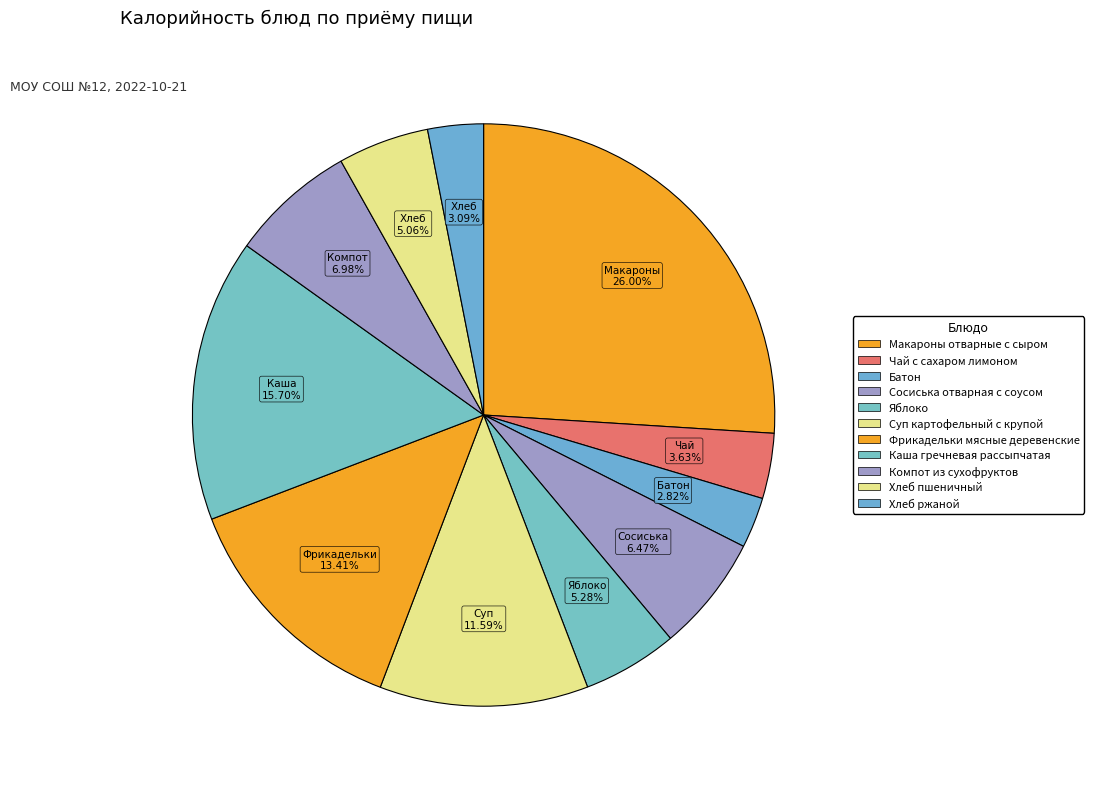

Approximately how many times larger is the value at Фрикадельки мясные деревенские compared to Сосиська отварная с соусом?

2.1